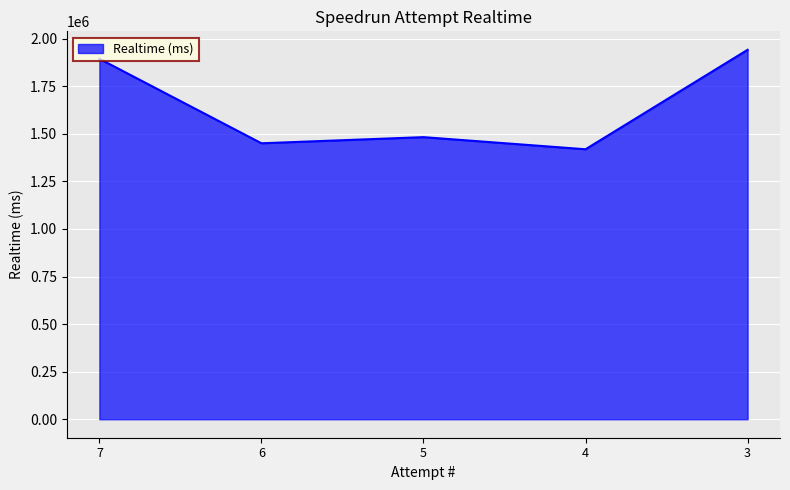

Reading left to right, transcribe all the data shown in this chart.

1893930	1449975	1482208	1418532	1941087